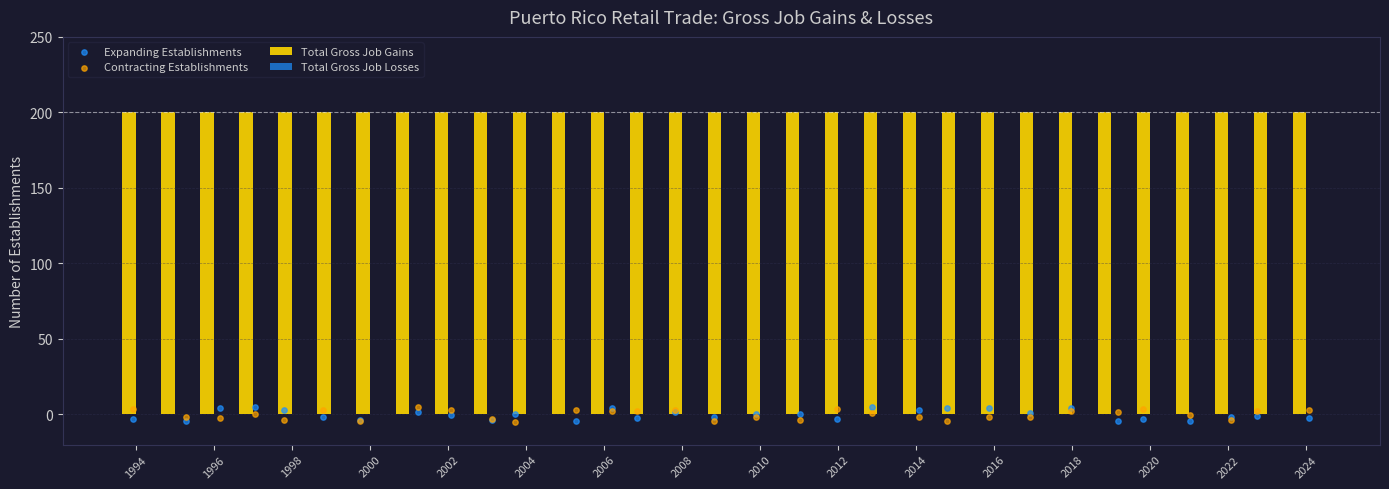

What are all the series names shown in the legend?

Total Gross Job Gains, Total Gross Job Losses, Expanding Establishments, Contracting Establishments